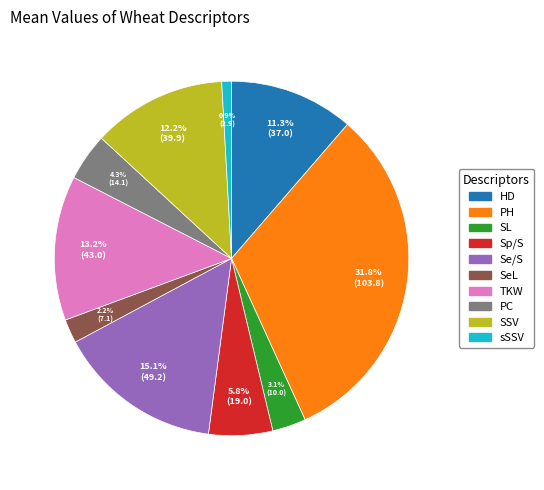

Is there any slice that represents more than half of the pie?

No